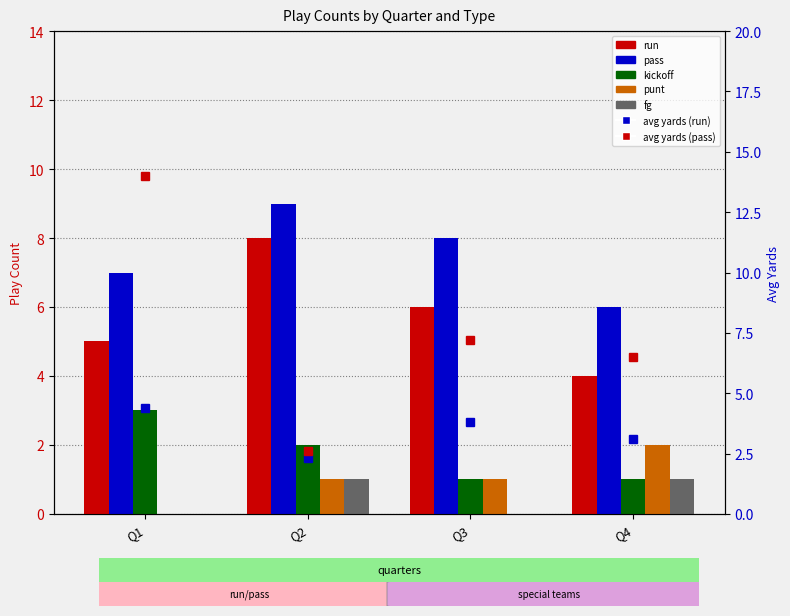

How many punt values are between 1 and 2?

3